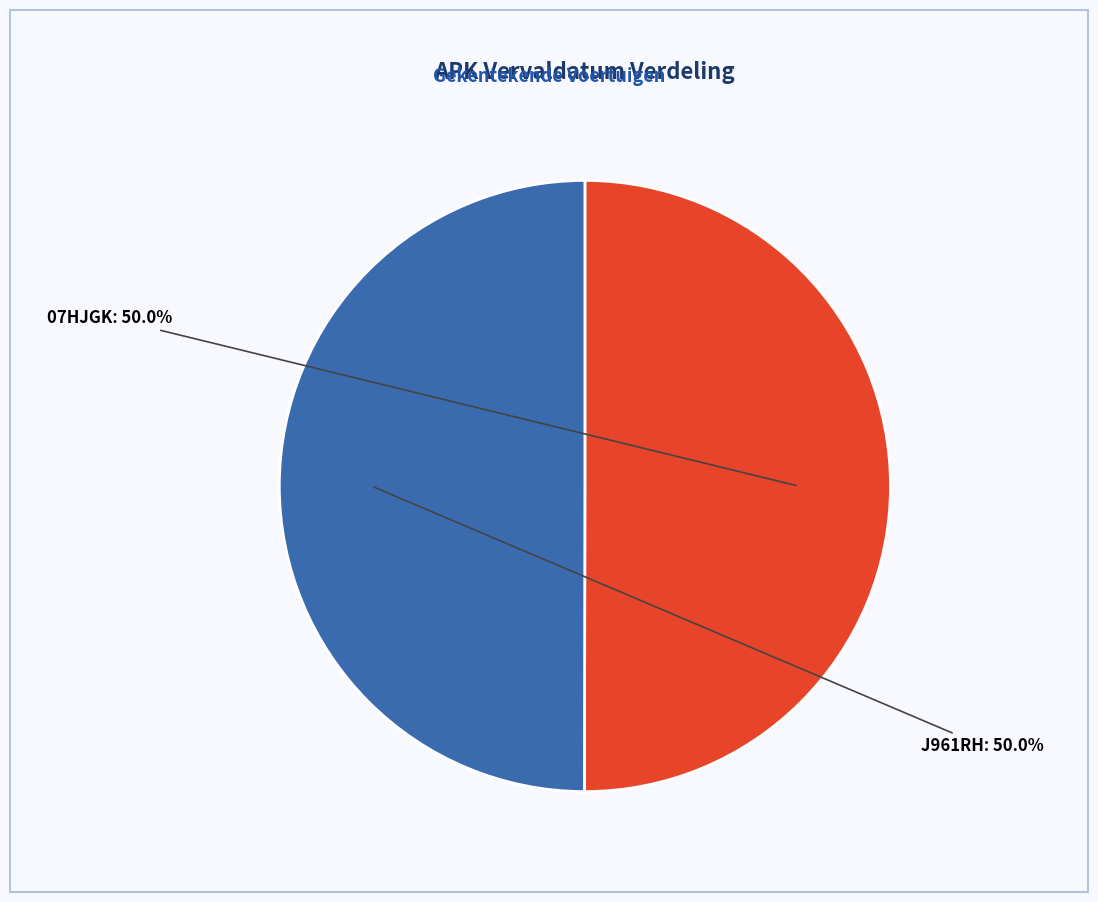

To the nearest percent, what portion does 07HJGK represent?

50%